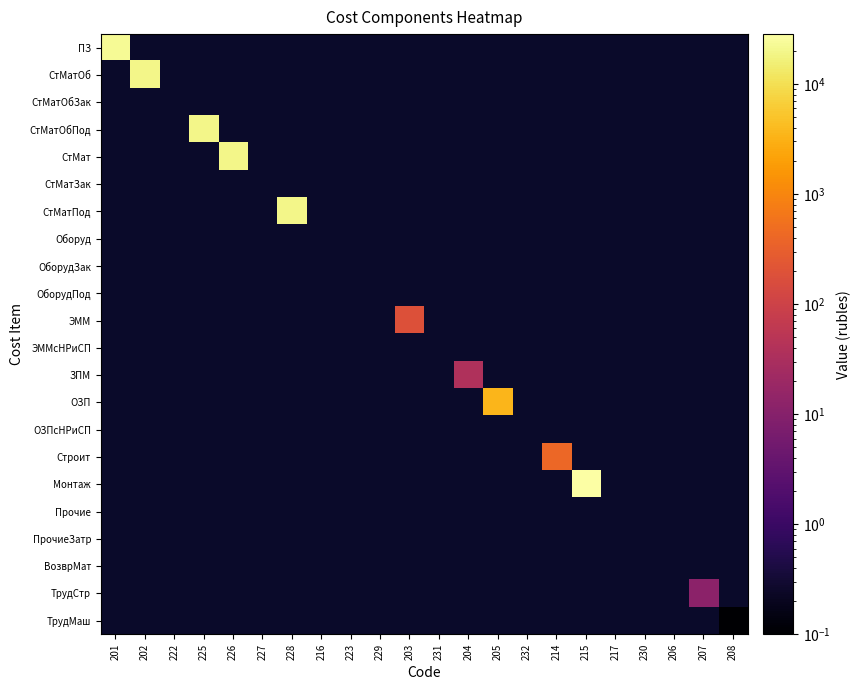

List the labels in order of ПЗ value, largest first.

201, 202, 222, 225, 226, 227, 228, 216, 223, 229, 203, 231, 204, 205, 232, 214, 215, 217, 230, 206, 207, 208